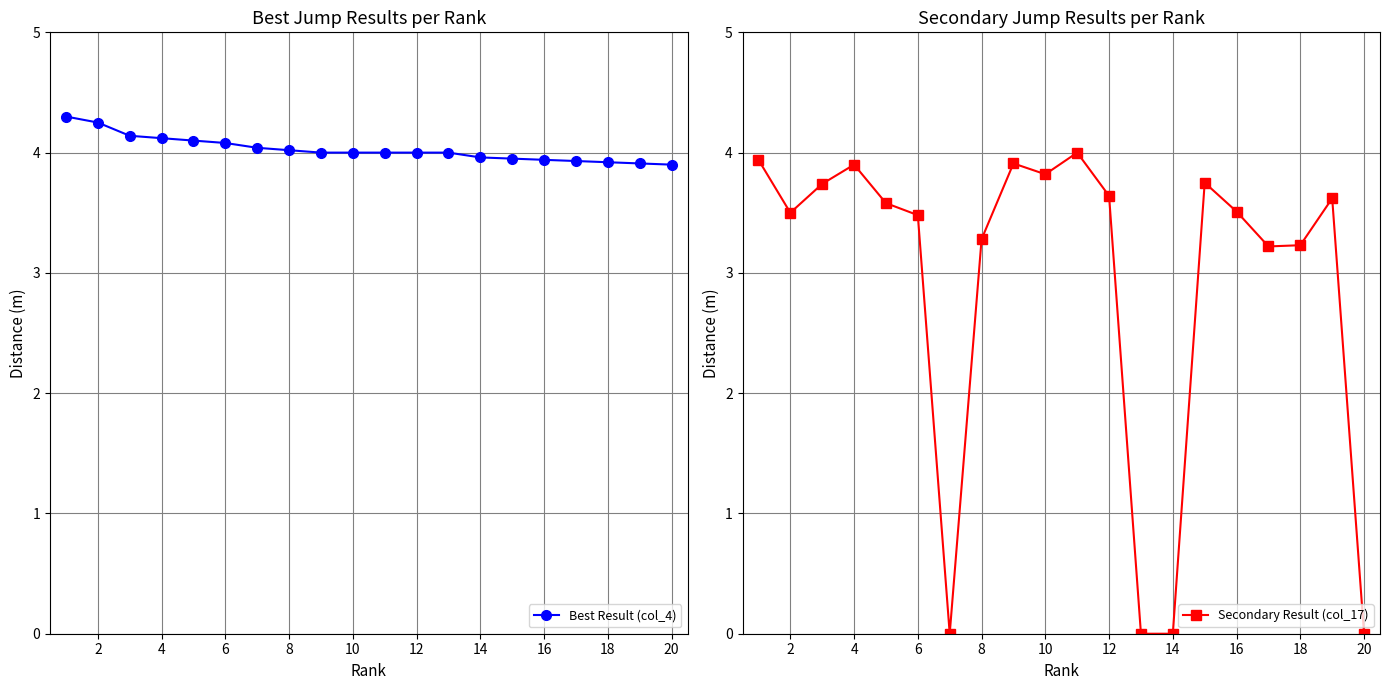

How many series are shown in this chart?

2